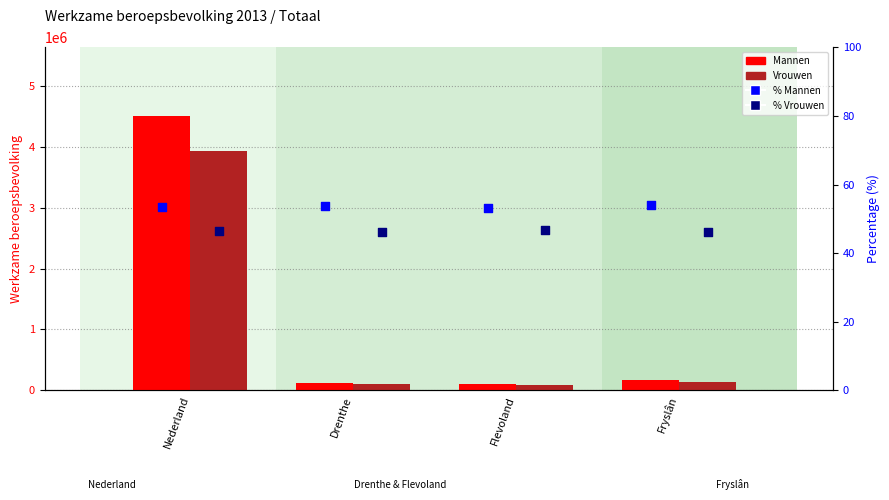

At how many categories does at least one series exceed 584222?

1